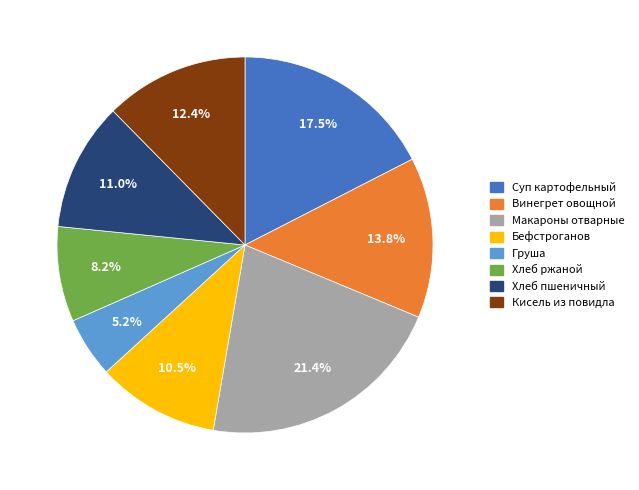

Is there a majority slice in this chart?

No